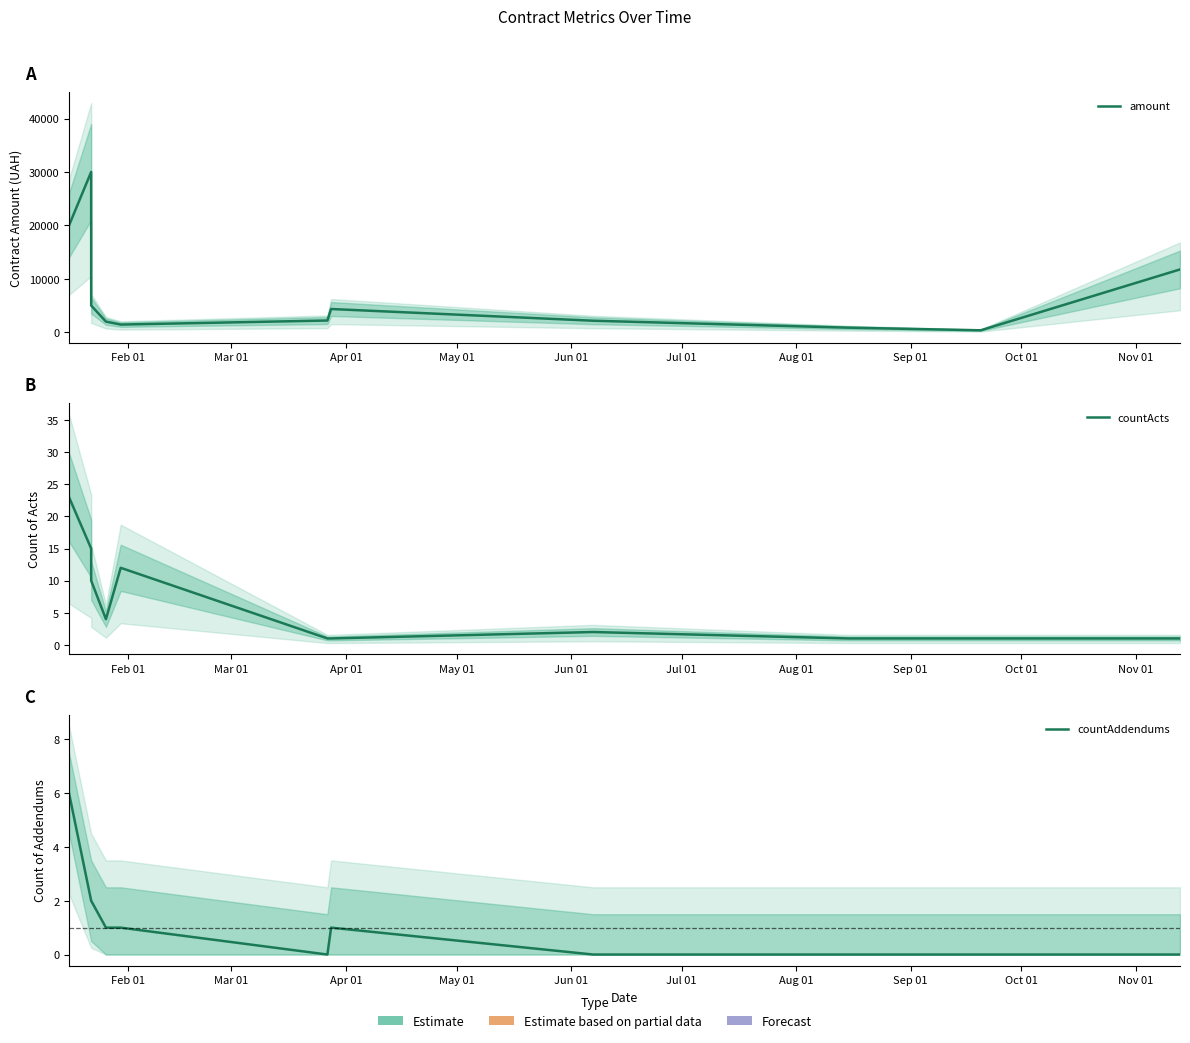

What are all the series names shown in the legend?

amount, countActs, countAddendums